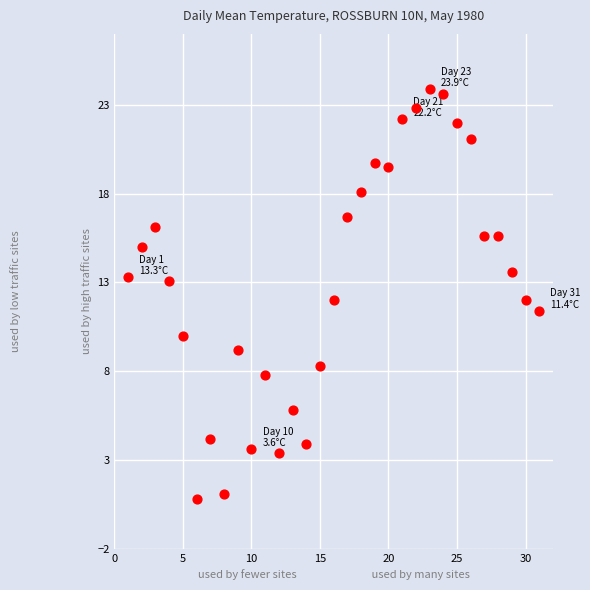

What is the range of Y values (max minus min)?

23.1